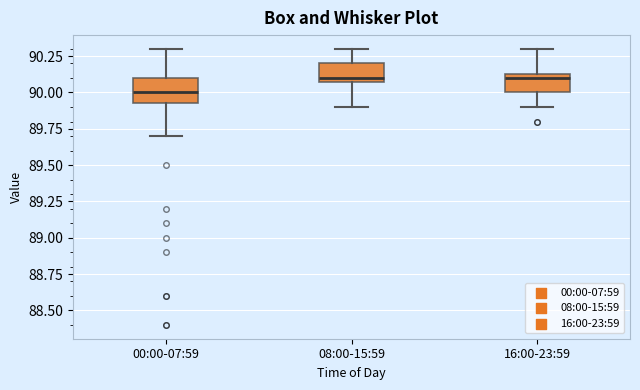

Where does the upper whisker of the box for 00:00-07:59 end on the y-axis? The values are not printed on the chart, so give them approximately, as read against the axis.

90.30